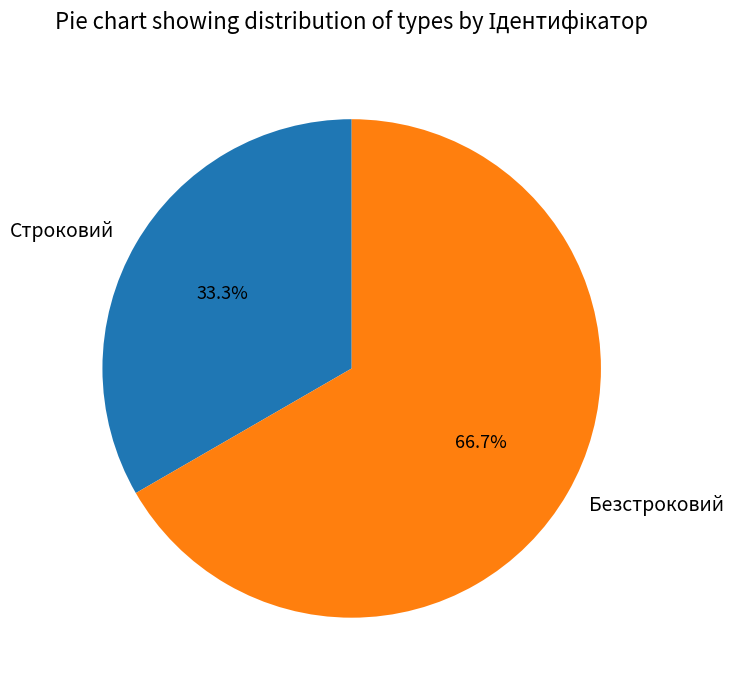

What is the ratio of the value at Строковий to the value at Безстроковий?

0.5